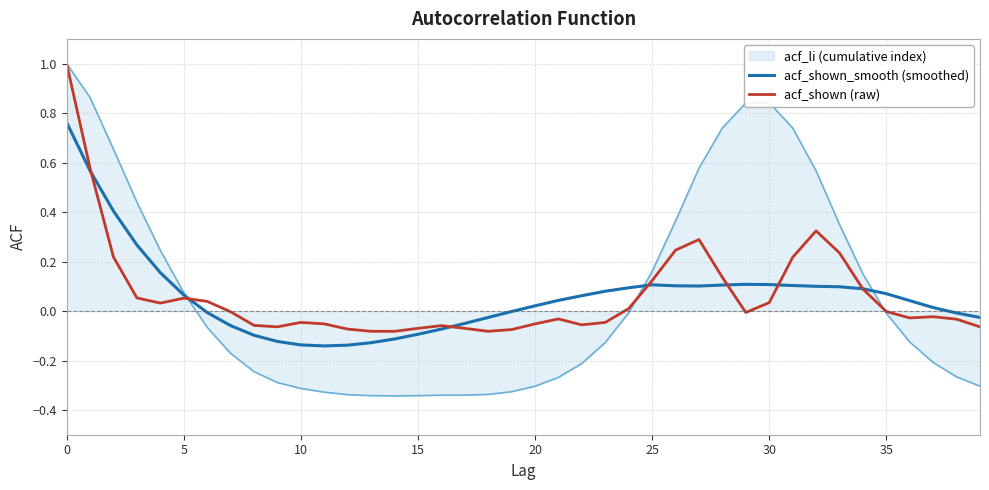

What is the greatest value displayed?

1.0